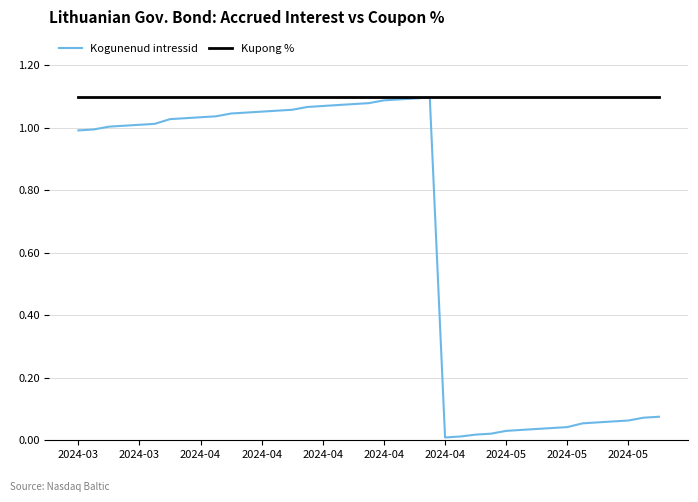

How many lines are shown in the chart?

2